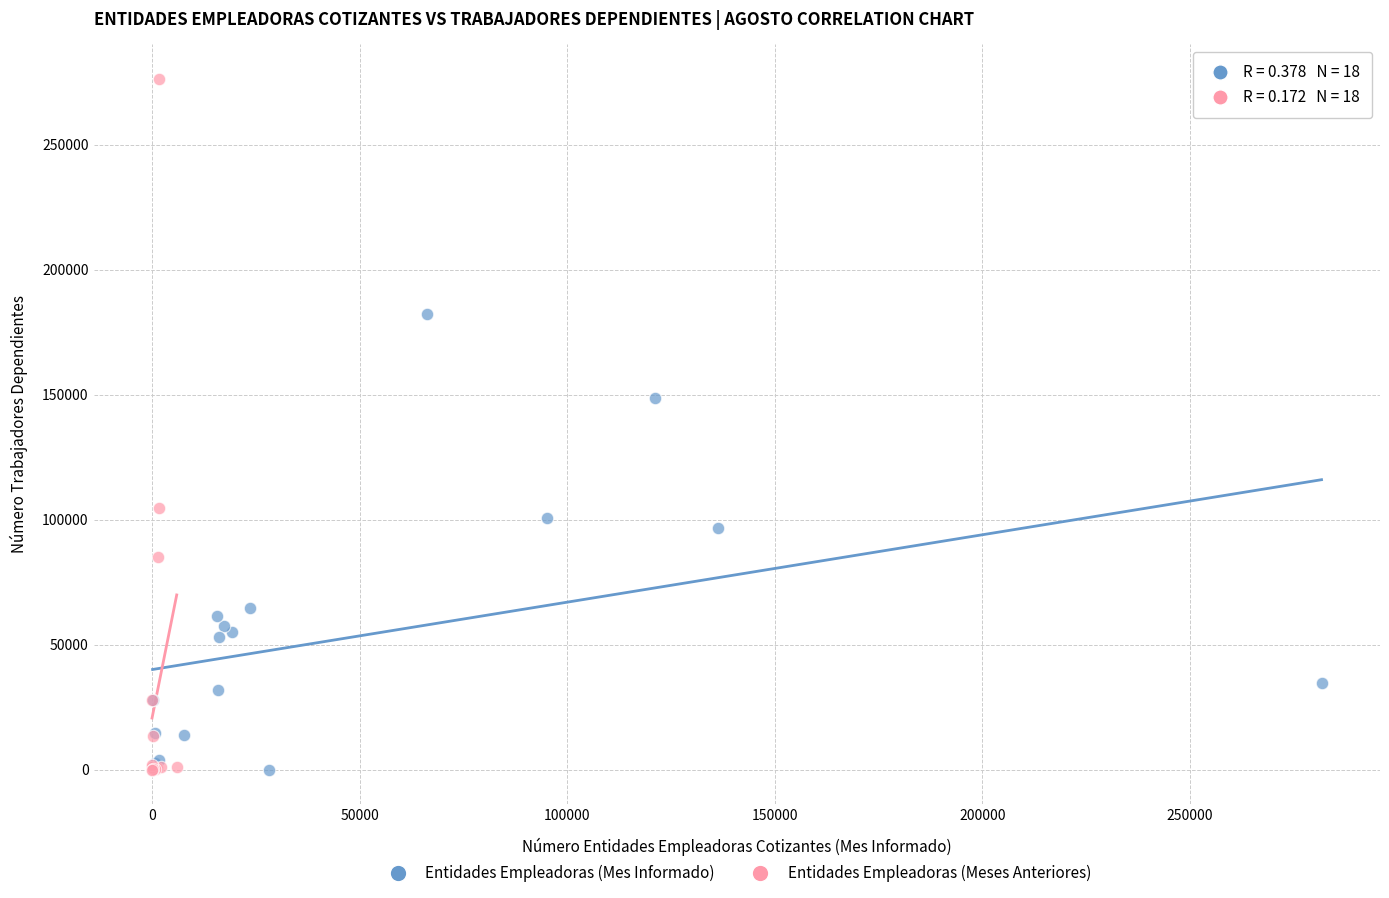

Which series contains the highest Y value?

Entidades Empleadoras (Meses Anteriores)